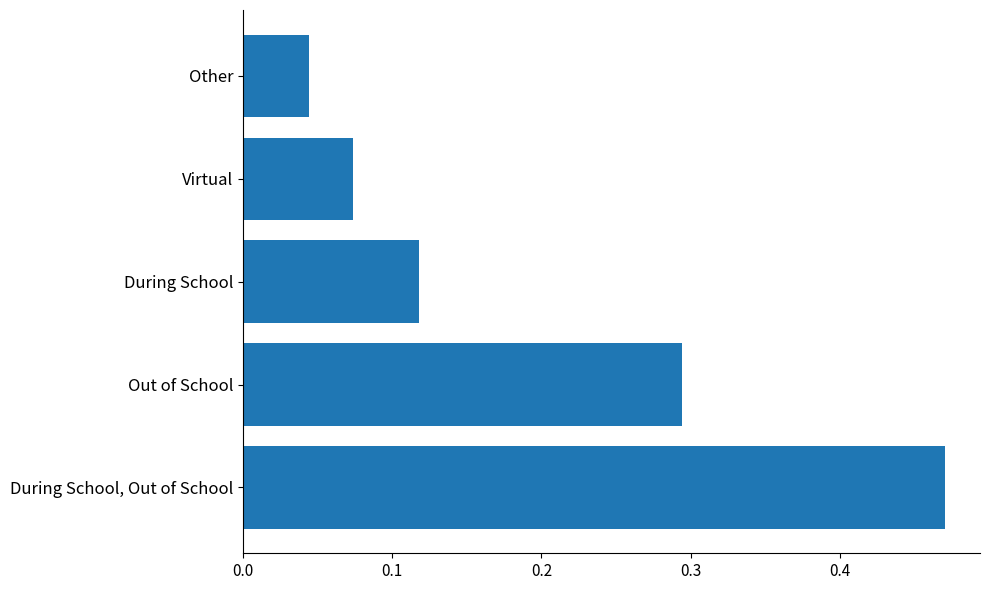

Are the bars grouped side by side (vs. stacked)?

No